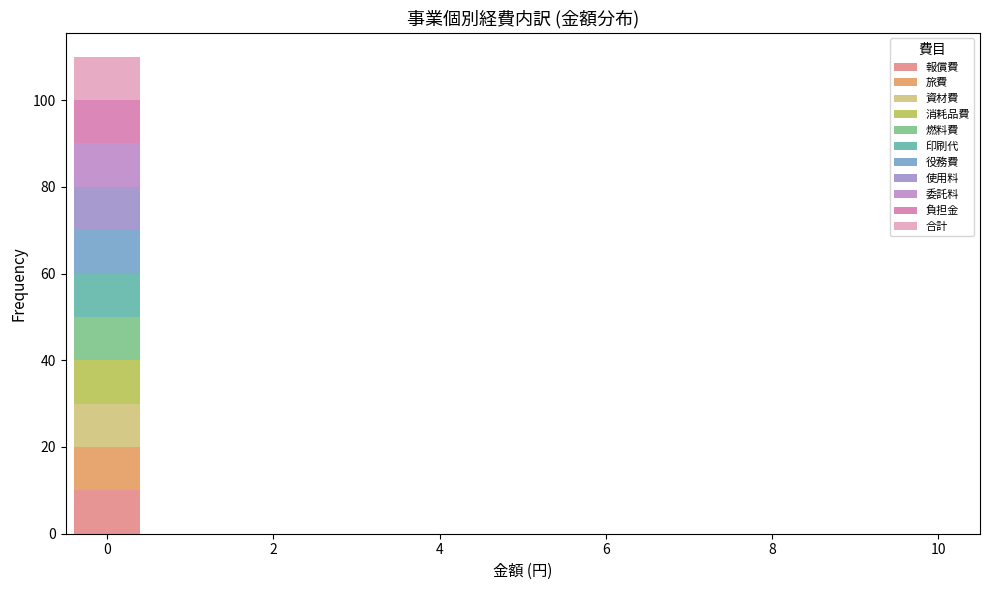

Reading left to right, list every stacked bar in this chart as the range it spans on the x-axis followed by its total height. Neither the bar edges nor the heights are printed on the chart, so give them approximately, as read against the axes.

-0.5 to 0.5: 110
0.5 to 1.5: 0
1.5 to 2.5: 0
2.5 to 3.5: 0
3.5 to 4.5: 0
4.5 to 5.5: 0
5.5 to 6.5: 0
6.5 to 7.5: 0
7.5 to 8.5: 0
8.5 to 9.5: 0
9.5 to 10.5: 0